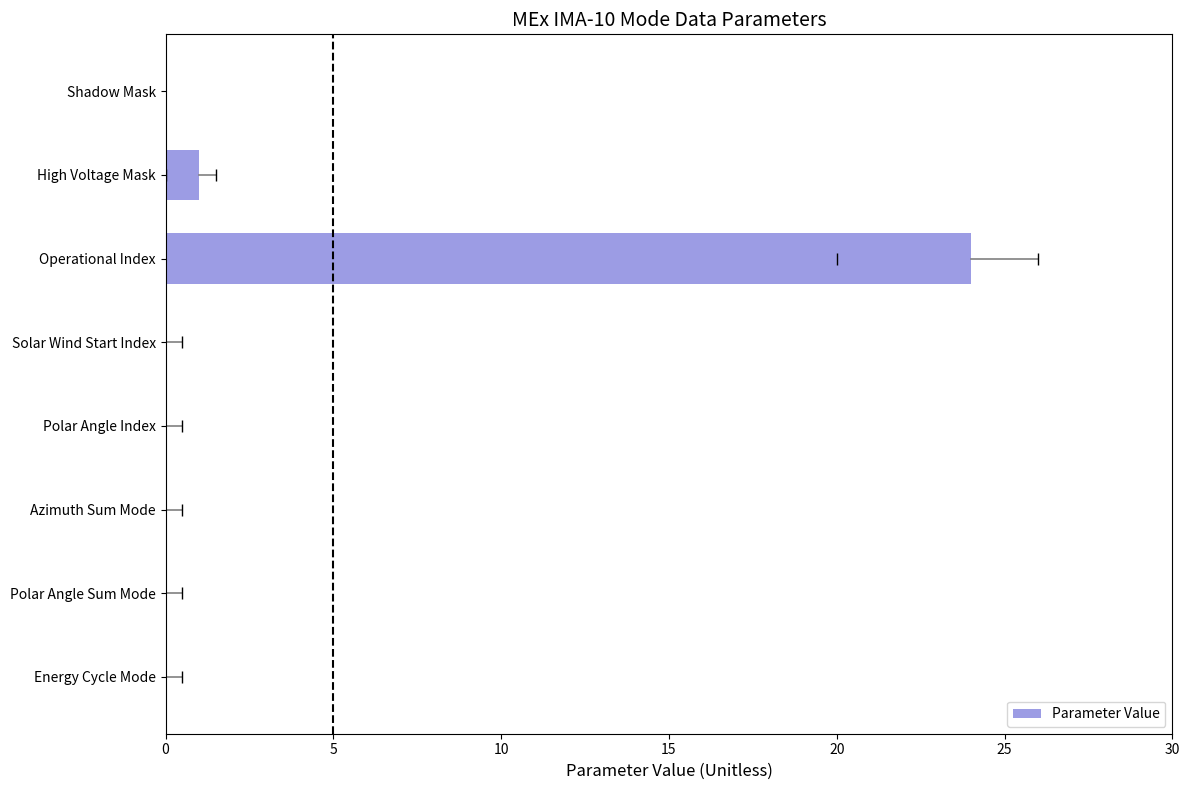

Which has a higher value, Operational Index or Energy Cycle Mode?

Operational Index